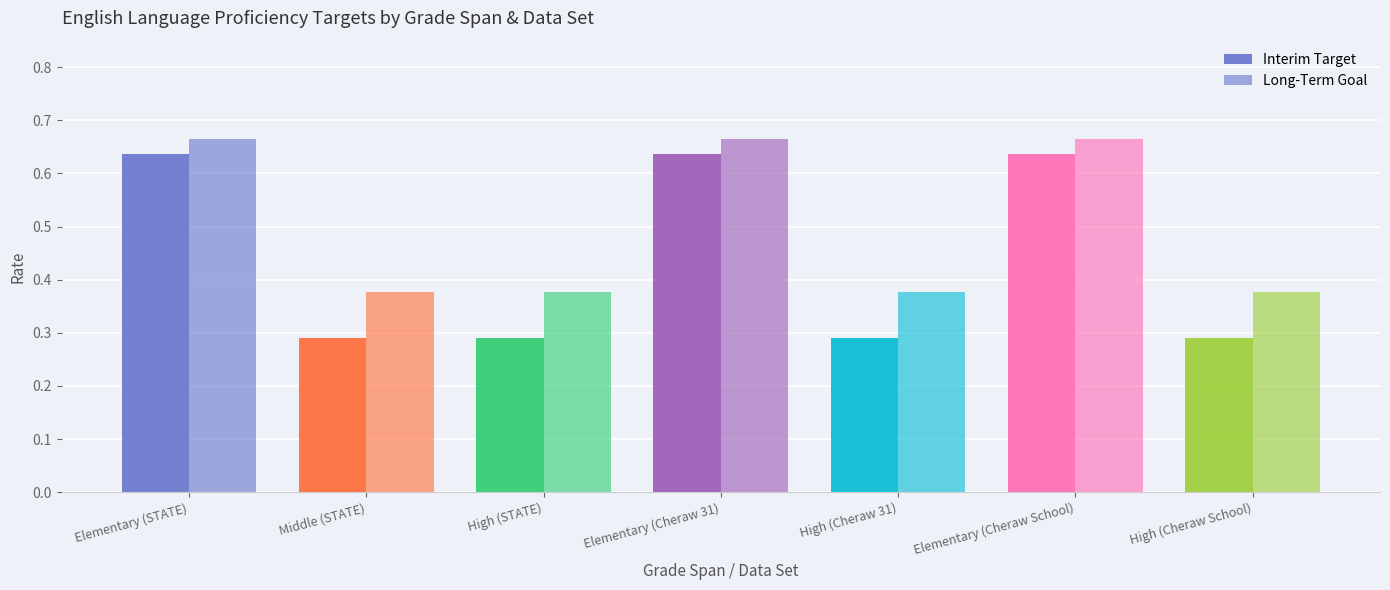

What is the average value of the Interim Target series?

0.4